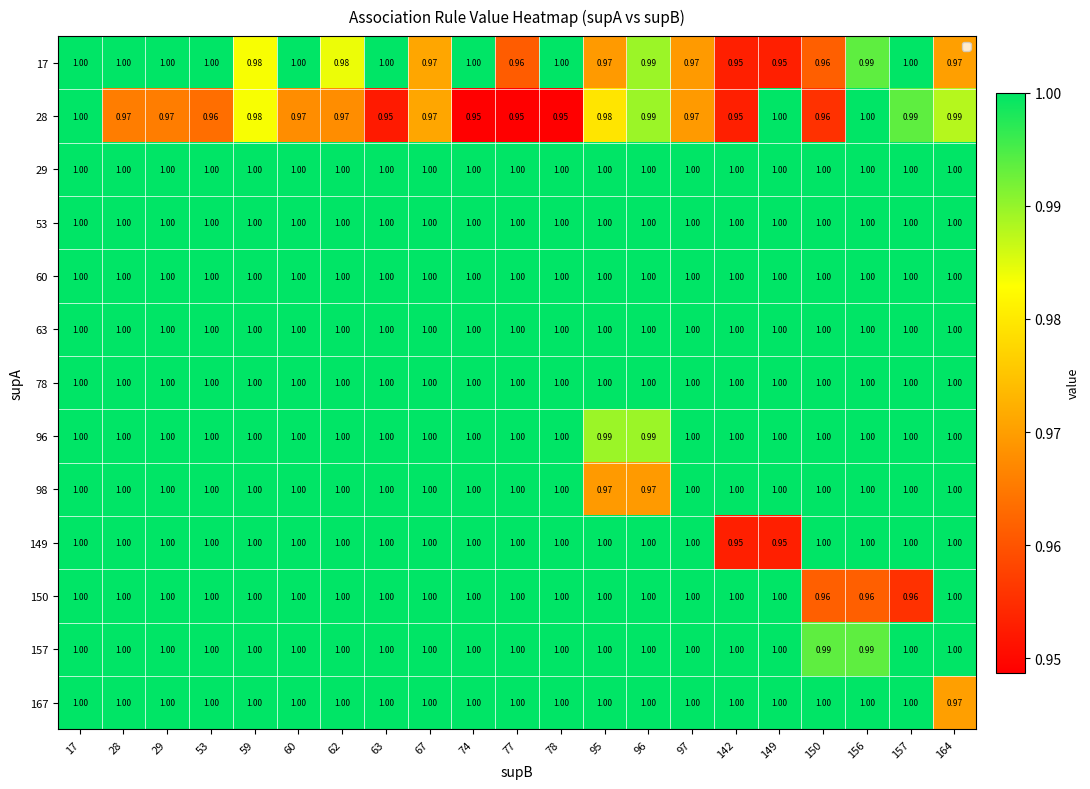

At how many categories does at least one series exceed 0?

21